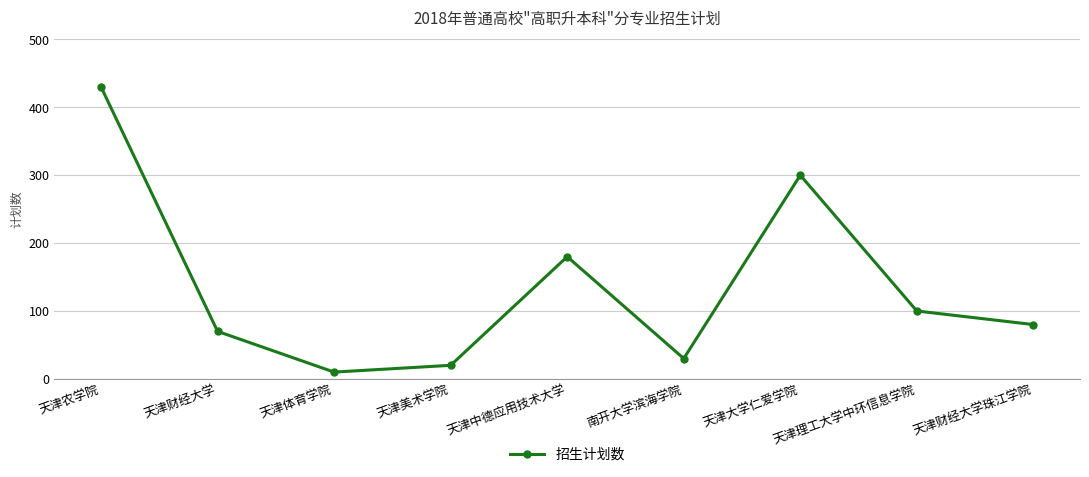

What is the value of the 1st point from the left?

430